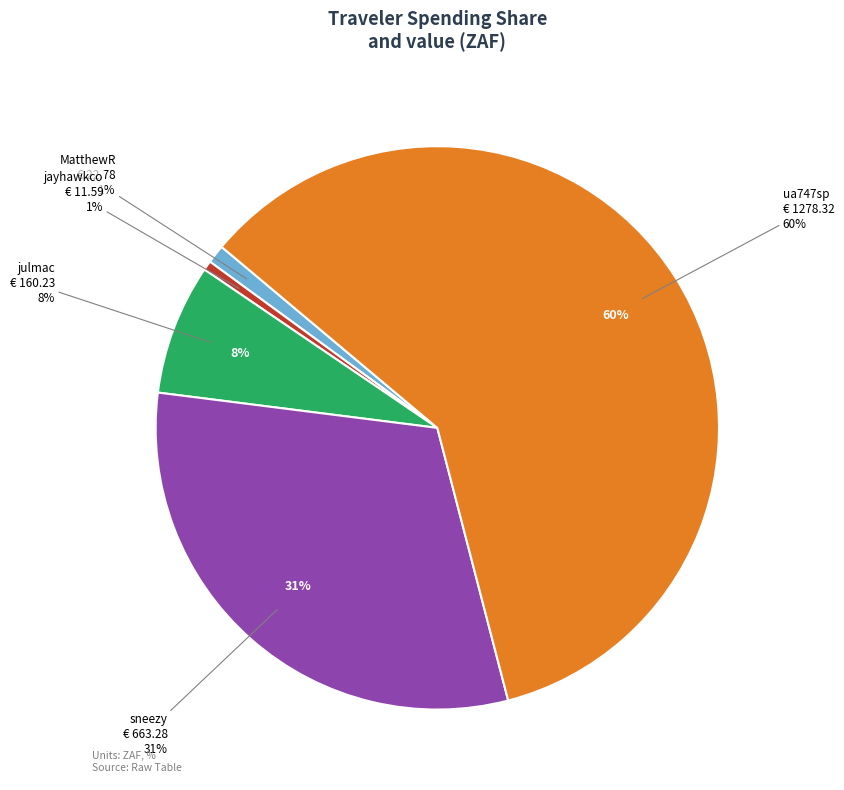

The ua747sp slice represents 50% of the pie. True or false?

False